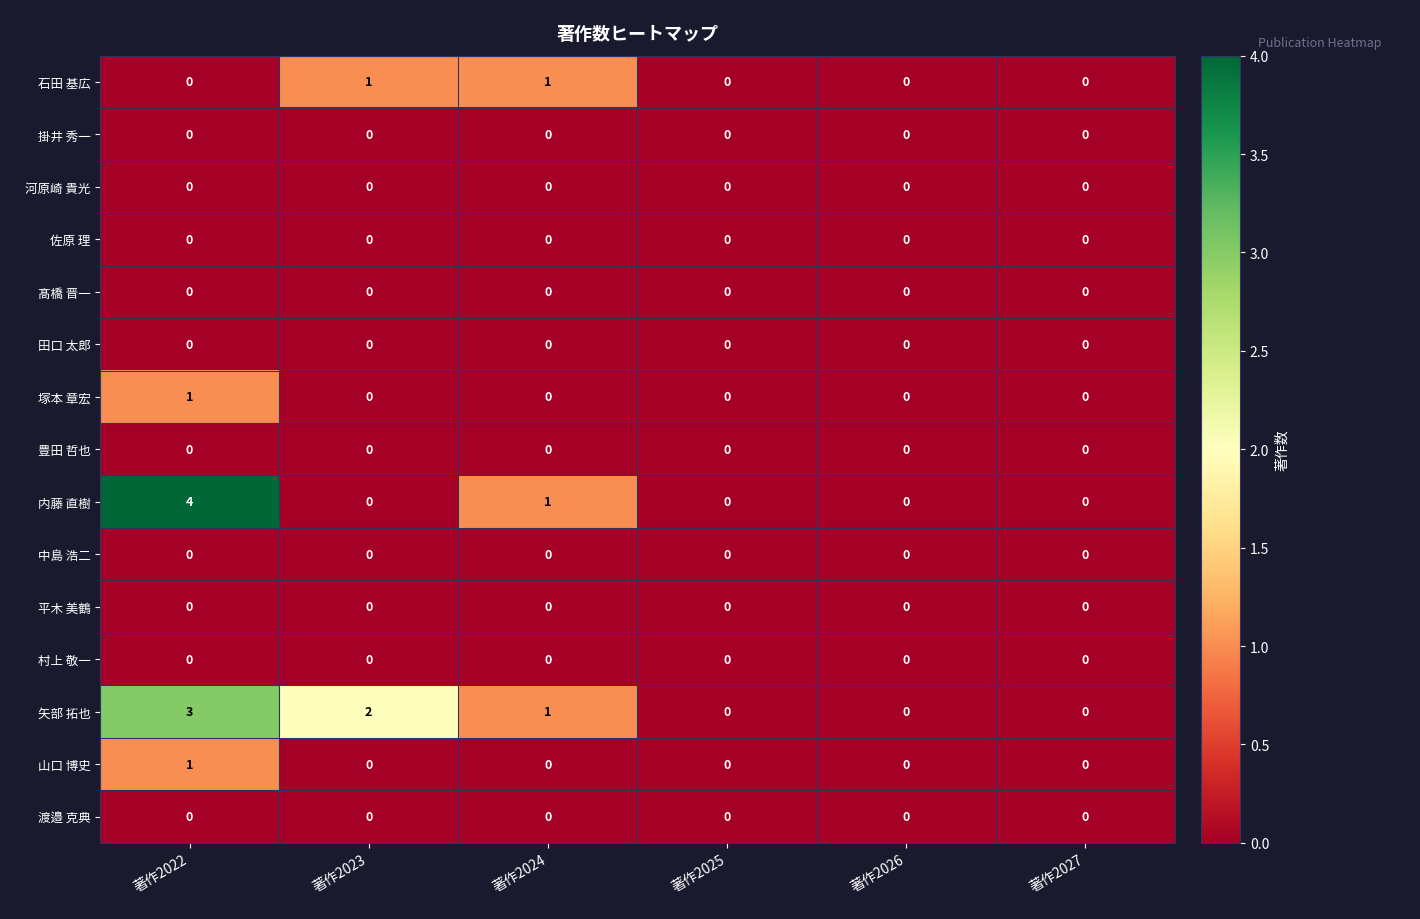

At which category is the sum across all series the highest?

著作2022